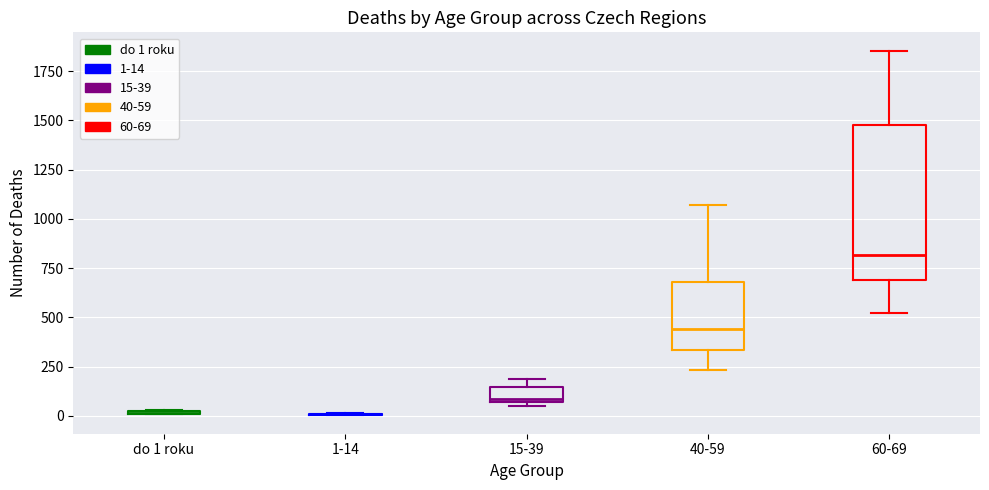

Reading left to right, read every box against the y-axis: the position of its median line, the range the box covers, and the ends of its whiskers. The values are not printed on the chart, so give them approximately, as read against the axis.

do 1 roku: box collapsed to a line at 0, whiskers 0 to 50
1-14: box collapsed to a line at 0, whiskers 0 to 0
15-39: median 100, box 50 to 150, whiskers 50 (just below the box's lower edge) to 200
40-59: median 450, box 350 to 700, whiskers 250 to 1050
60-69: median 800, box 700 to 1500, whiskers 500 to 1850